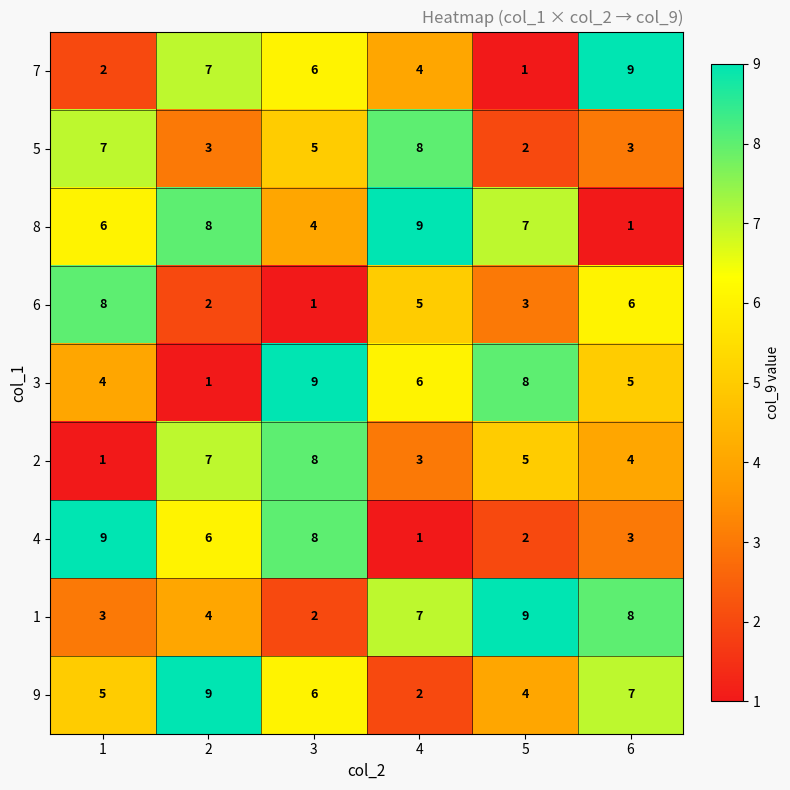

What is the difference between the maximum and minimum values in the 5 series?

6